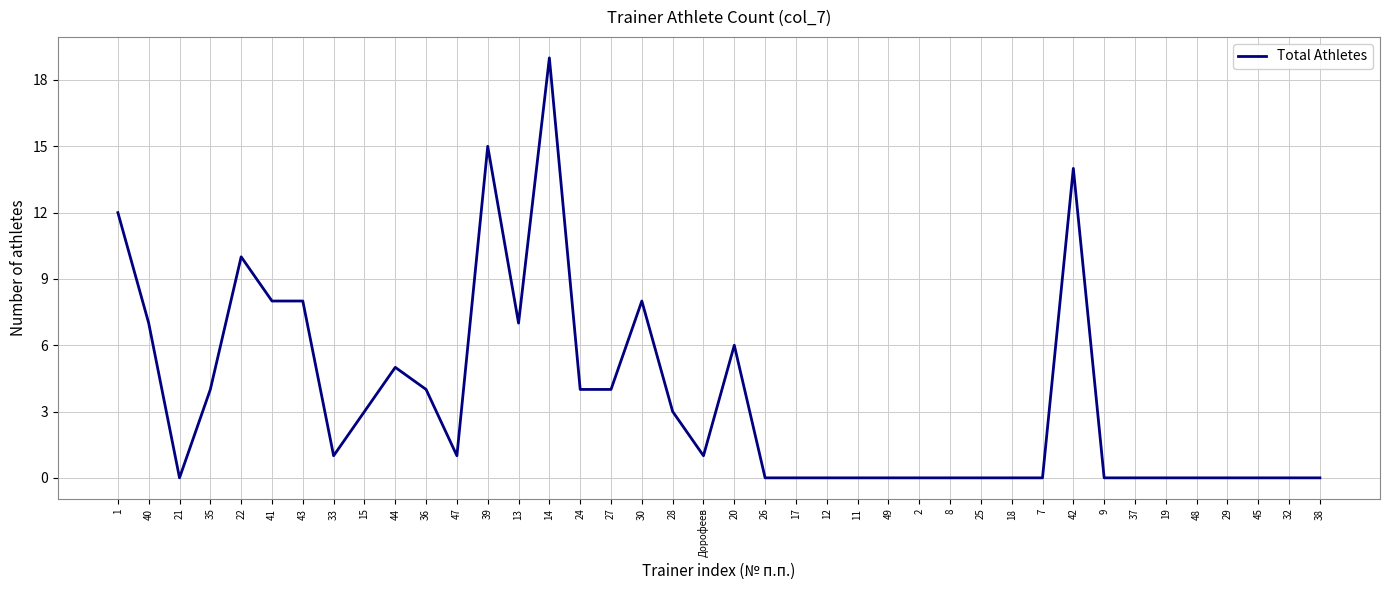

What is the average value?

4